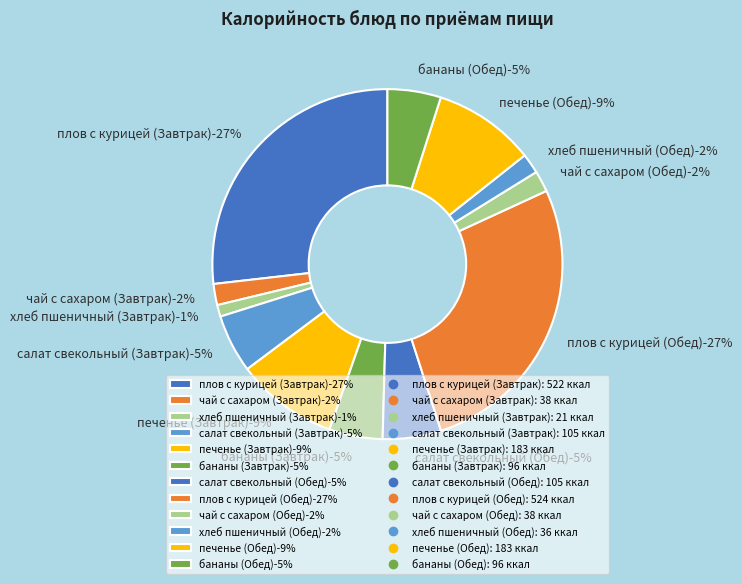

Which category has the biggest portion of the pie?

плов с курицей (Обед)